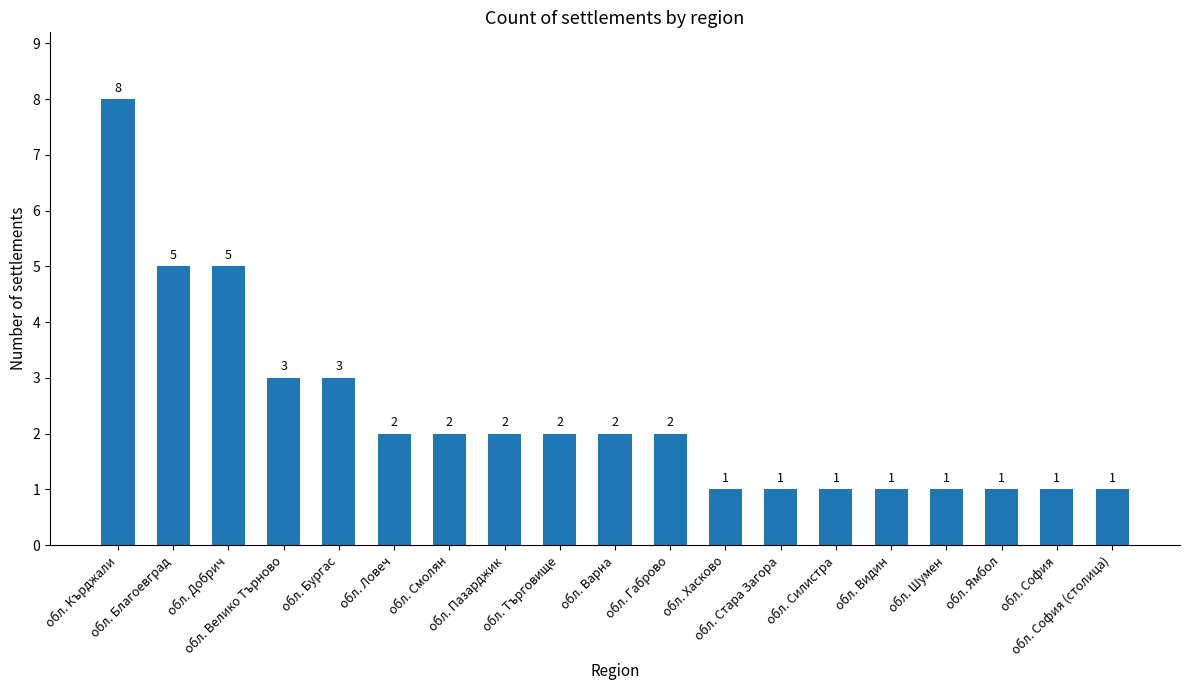

What is the value of the 5th bar from the left?

3